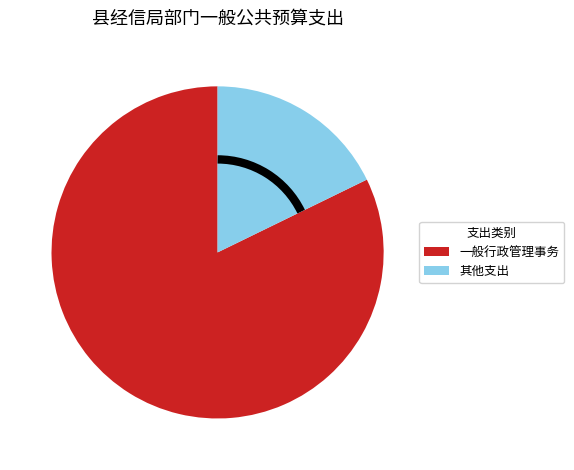

Which has a higher value, 一般行政管理事务 or 其他支出?

一般行政管理事务